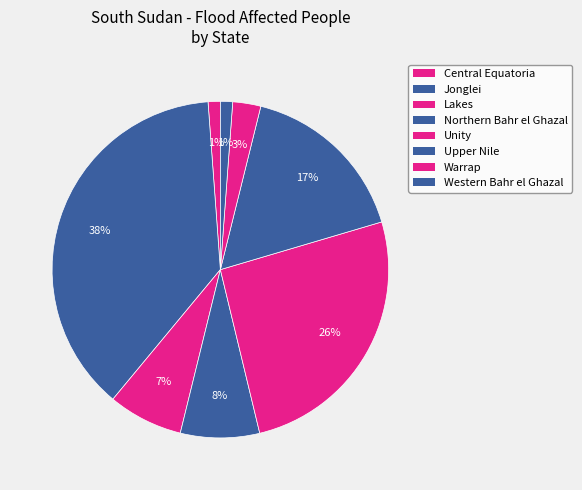

True or false: Central Equatoria accounts for 6% of the total.

False